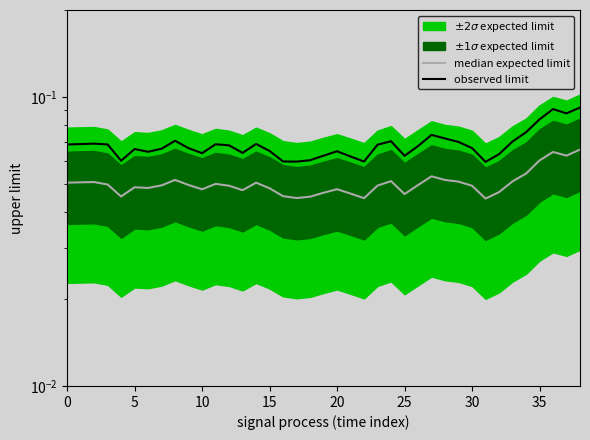

How many lines are shown in the chart?

2